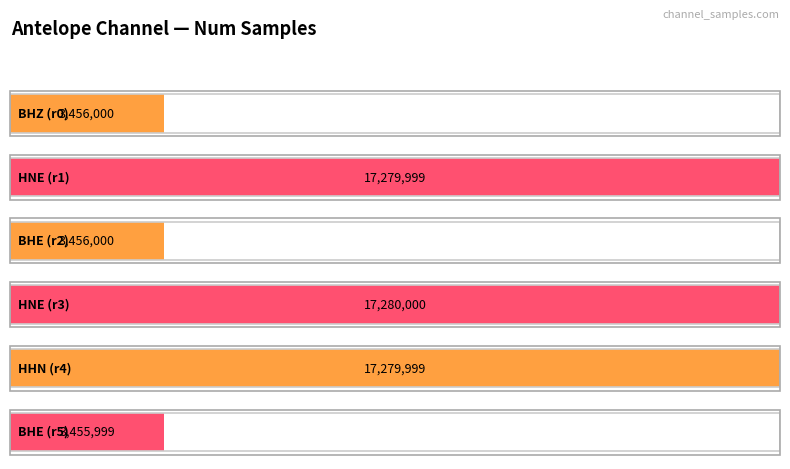

What is the difference between the maximum and second lowest values?

13824000